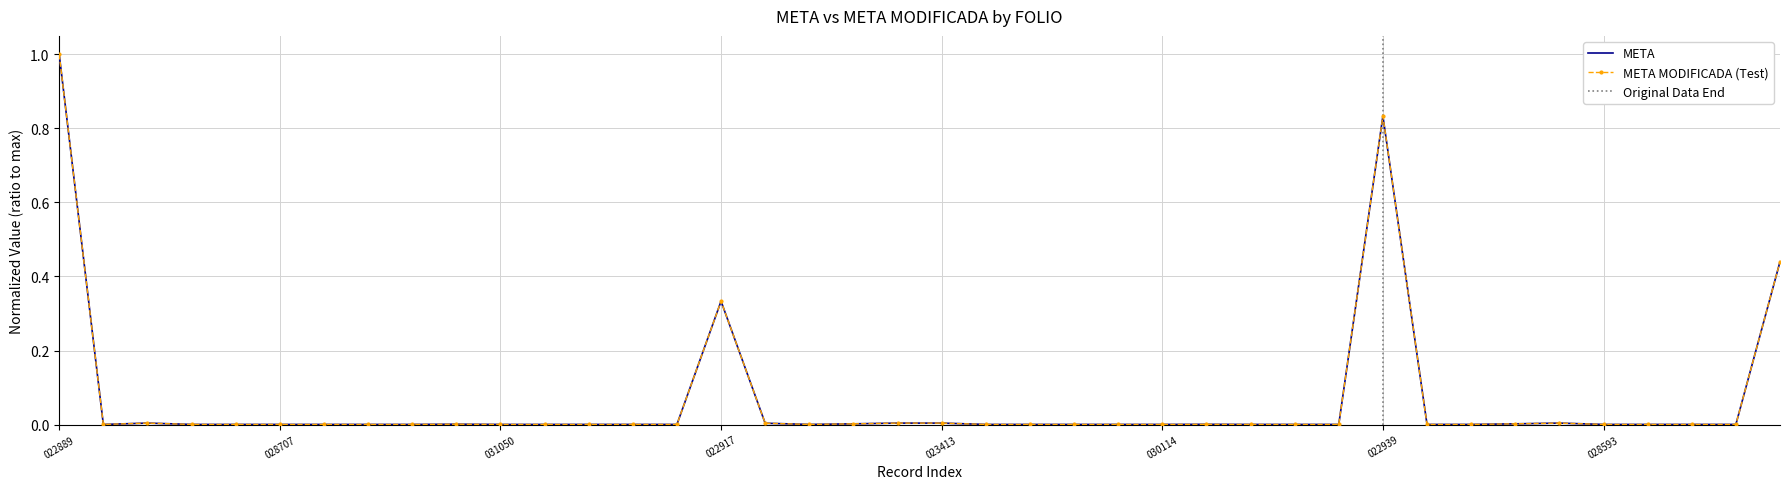

What is the label of the 34th point from the right?

GUA210402030083